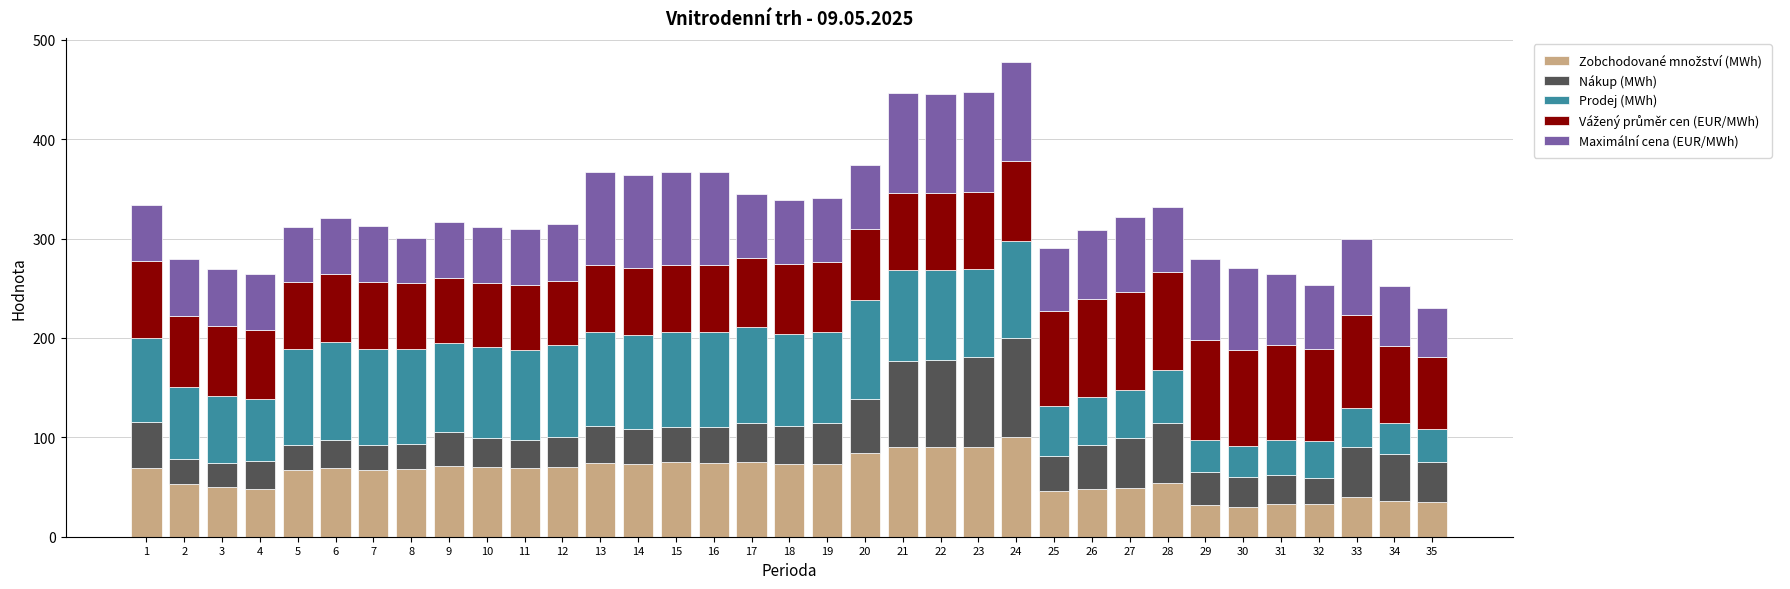

What is the total value across all series at 31?

264.7